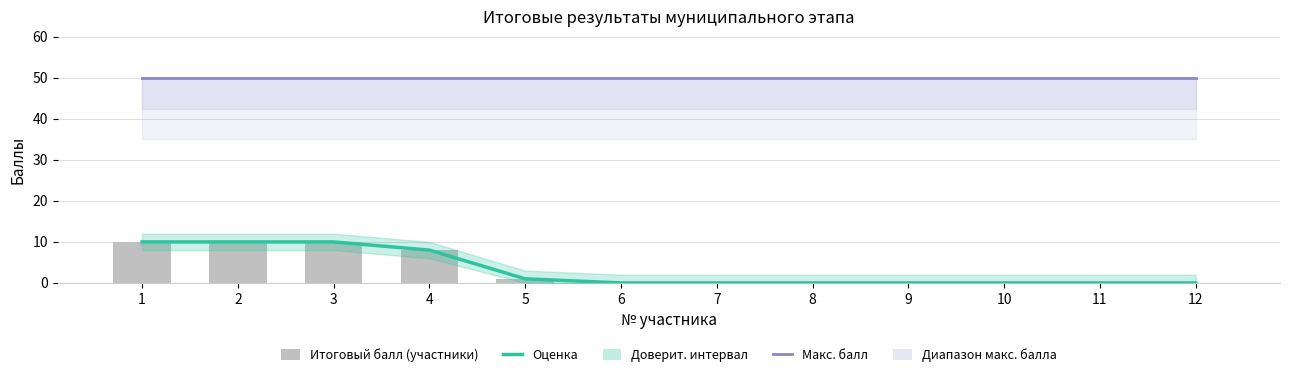

At which label is Итоговый балл (оценка) closest to 5?

4